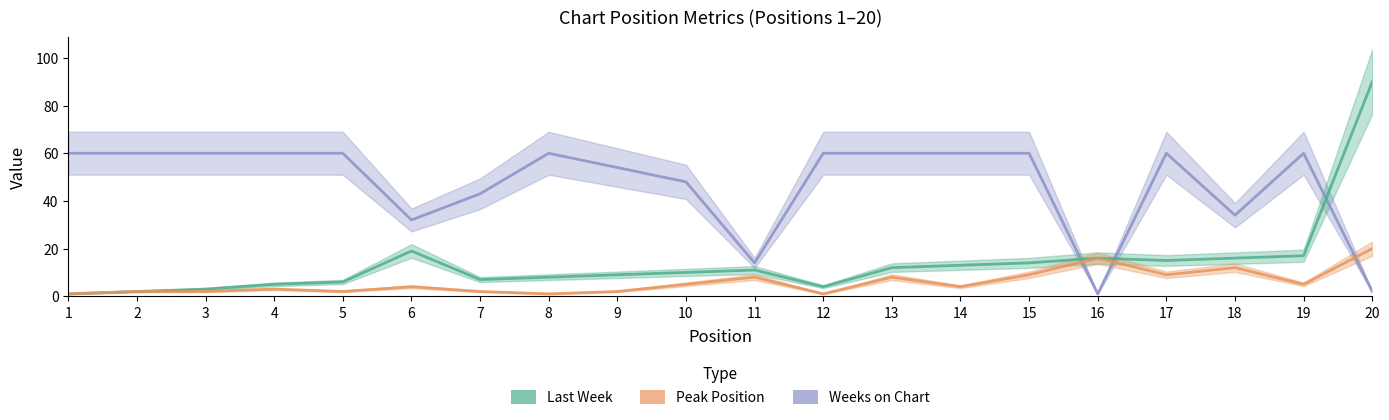

How many lines are shown in the chart?

3